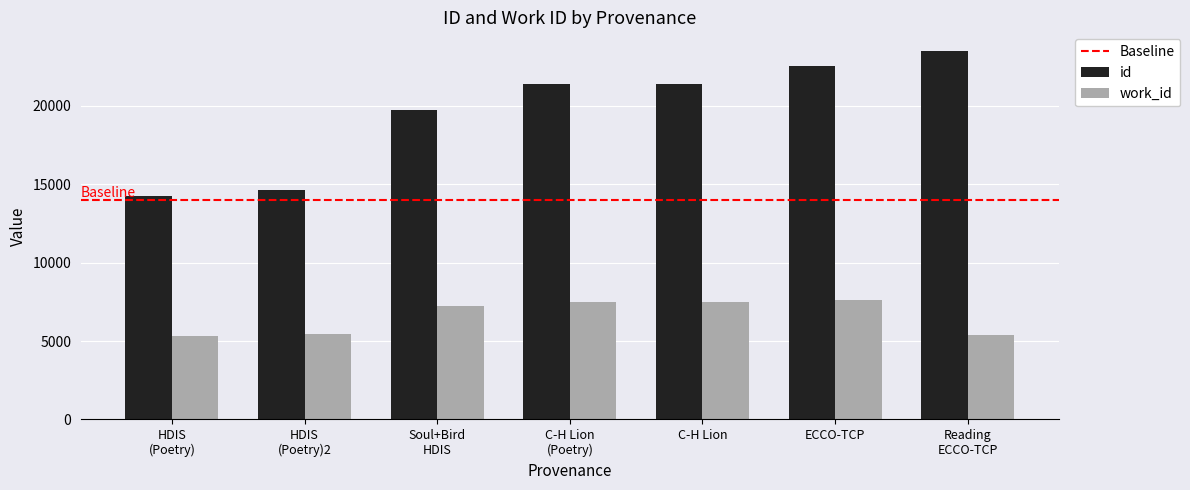

Rank the series by their maximum value, from lowest to highest.

work_id, id